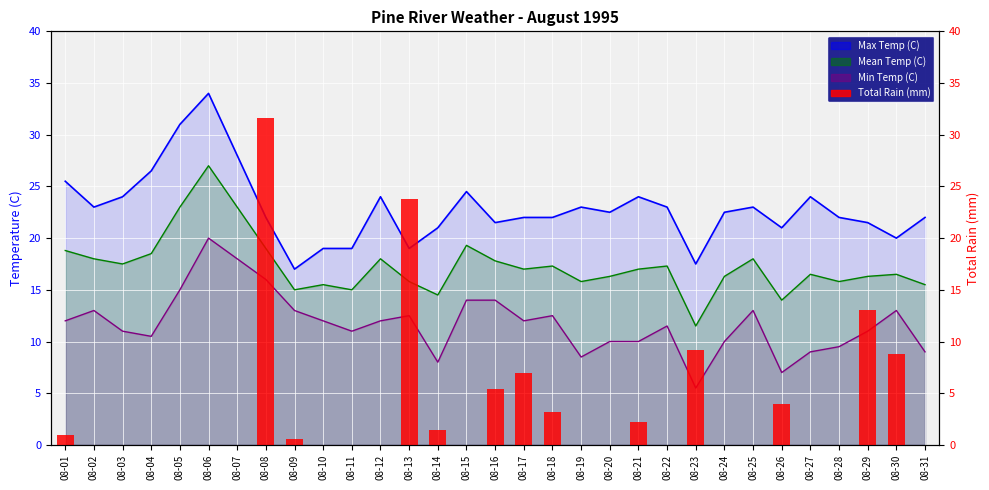

The chart shows a value of 0.0 at 08-15. True or false?

True